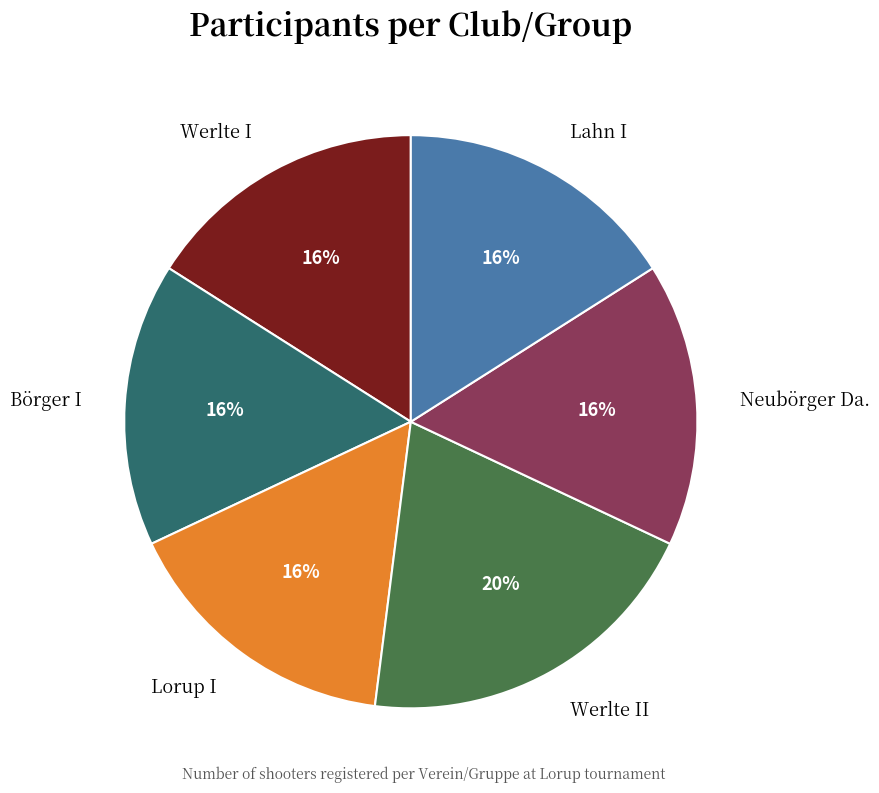

Is there a majority slice in this chart?

No